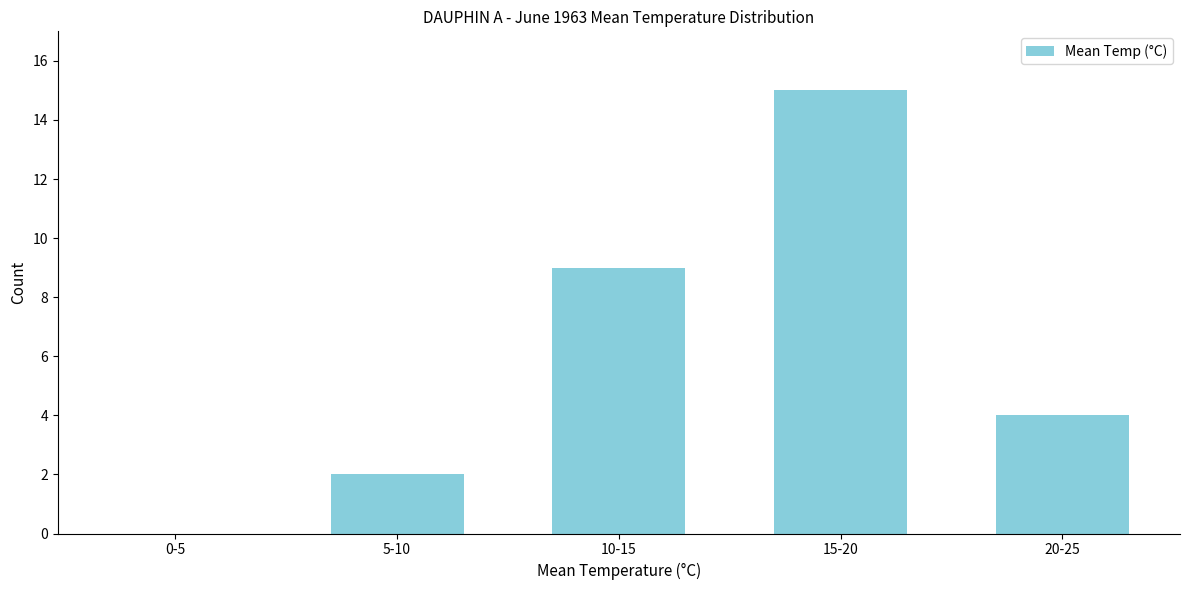

Reading right to left, extract all data points from this chart.

20-25=4	15-20=15	10-15=9	5-10=2	0-5=0